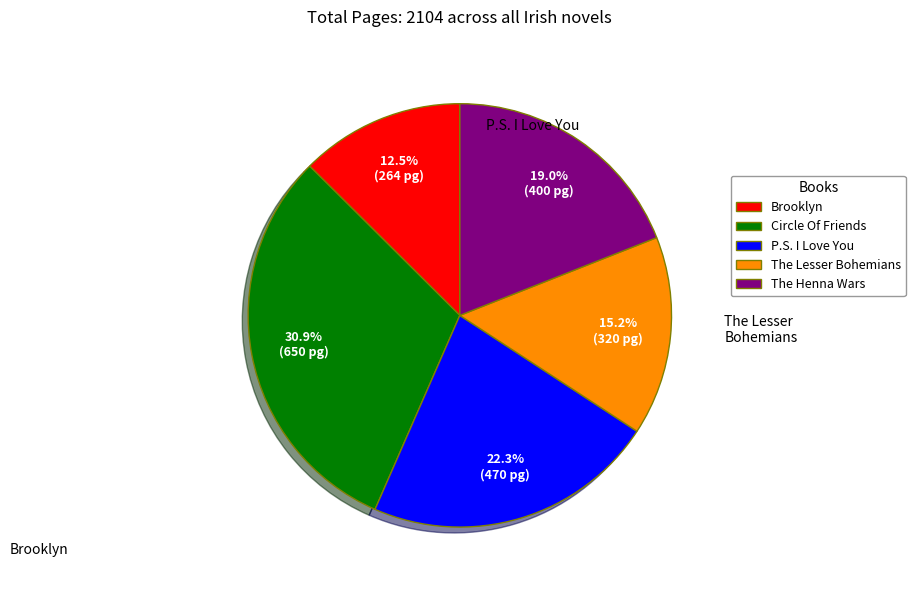

Count the number of slices in the pie.

5